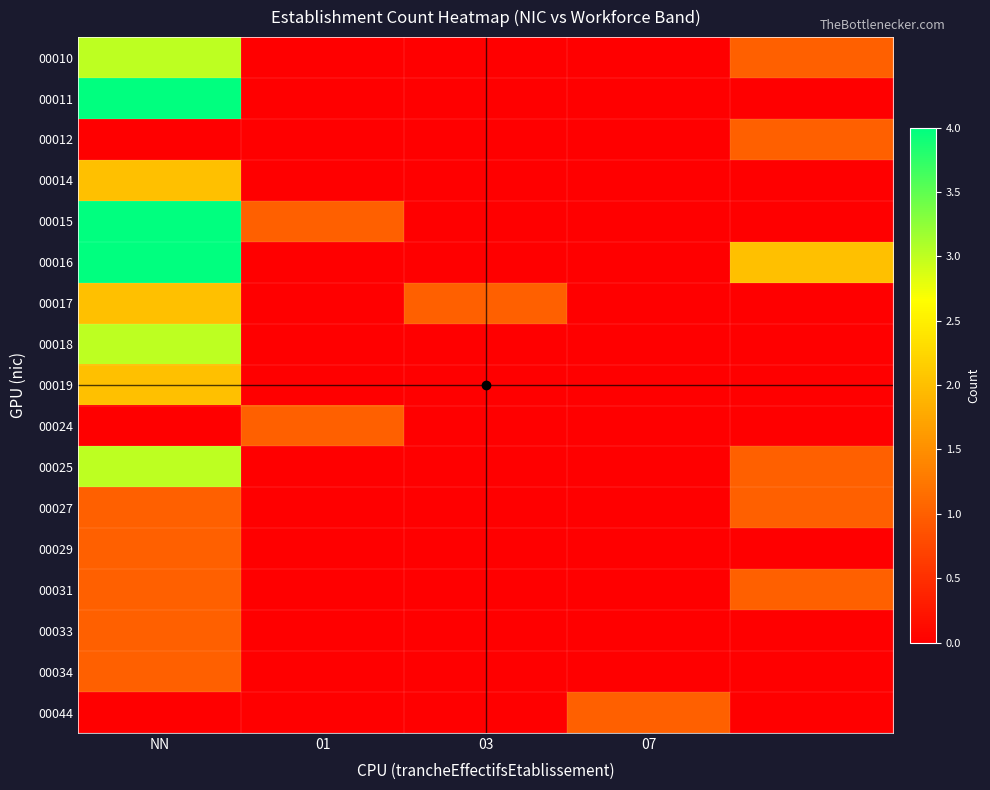

Which category has the lowest value across all series?

01